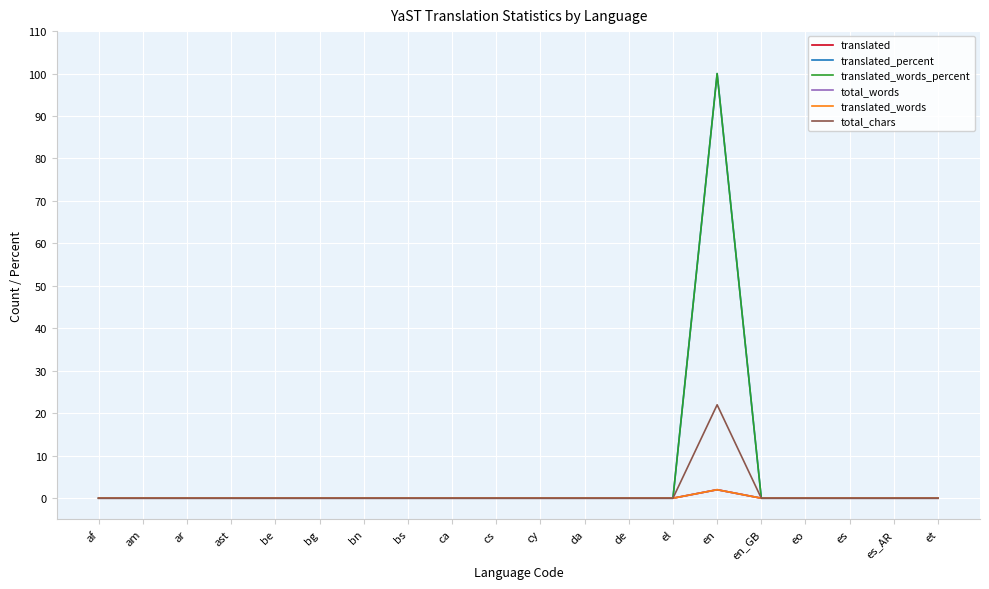

Between bg and ca, which is larger?

bg